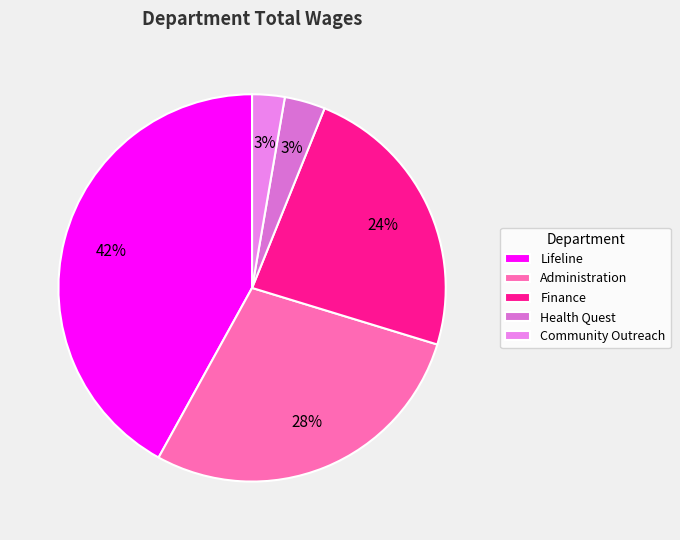

What is the total percentage of Administration and Lifeline?

70.3%